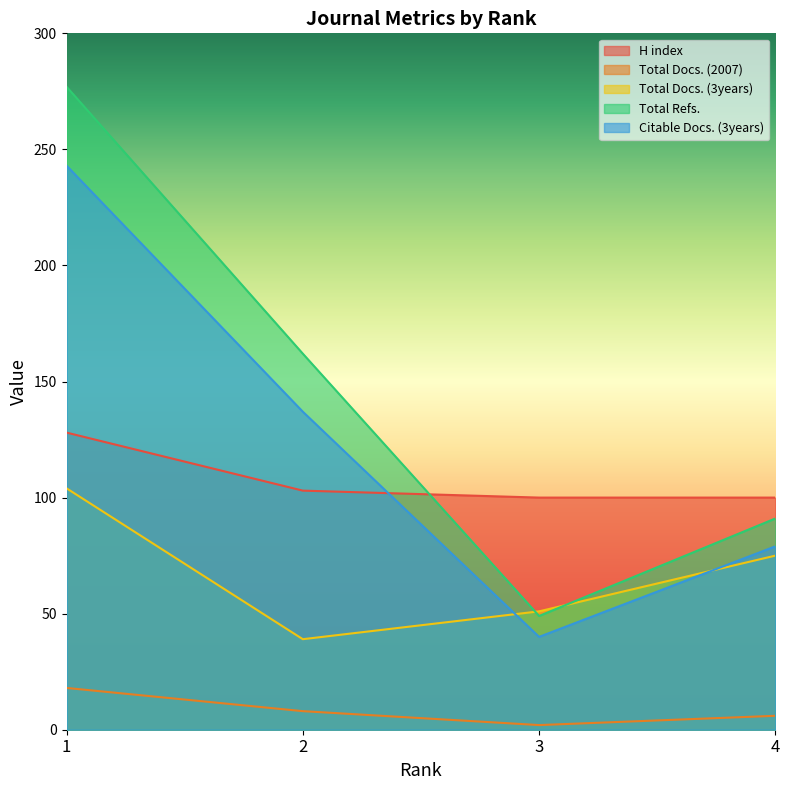

Where does the Total Refs. series first go above 162?

1